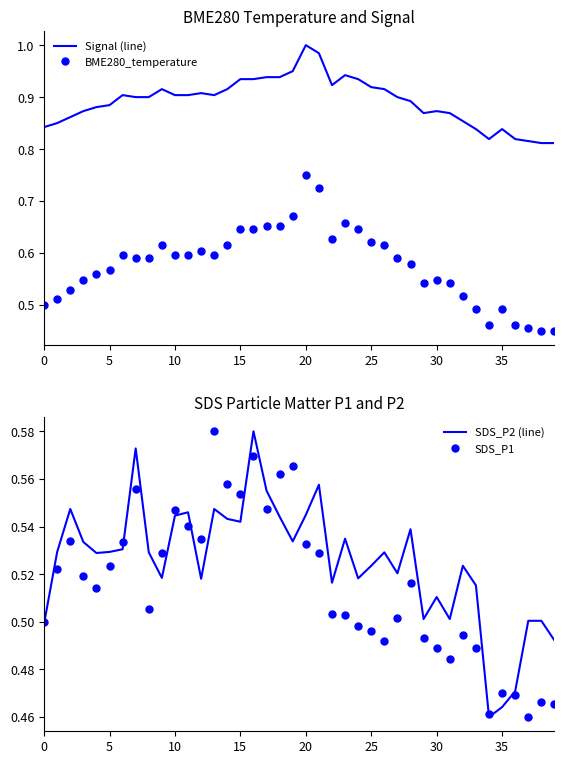

Which series has the largest range (max minus min)?

BME280_temperature